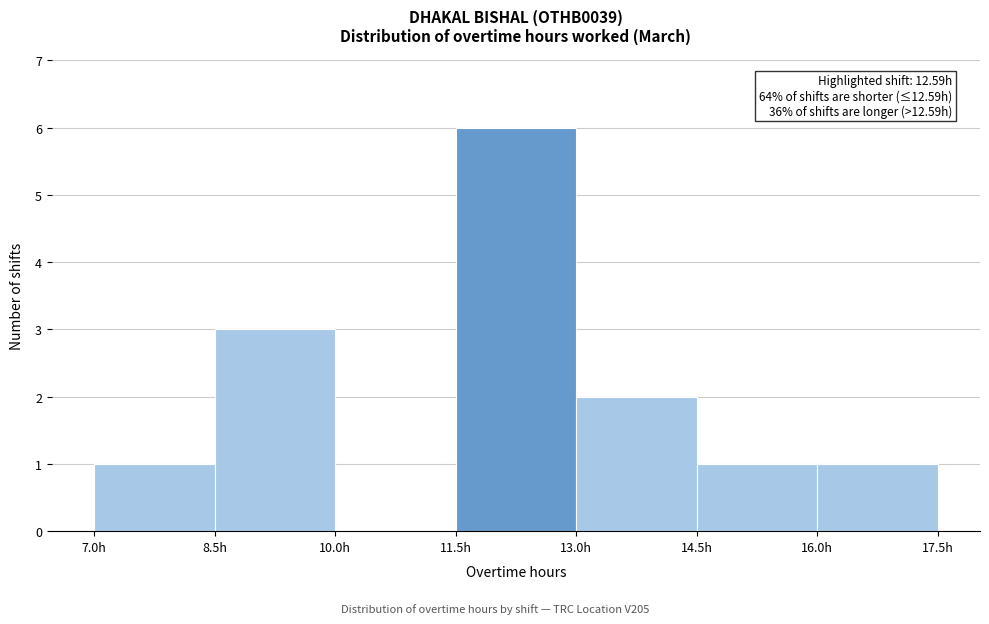

Which range on the x-axis has the tallest bar?

11.5 to 13.0